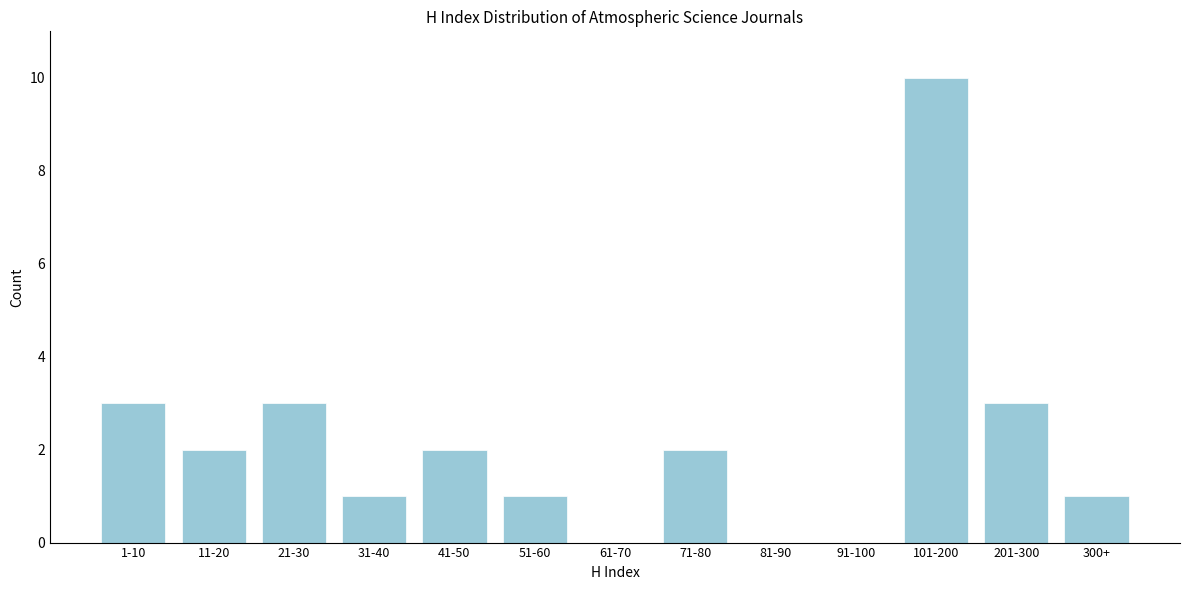

Reading left to right, extract all data points from this chart.

1-10=3	11-20=2	21-30=3	31-40=1	41-50=2	51-60=1	61-70=0	71-80=2	81-90=0	91-100=0	101-200=10	201-300=3	300+=1